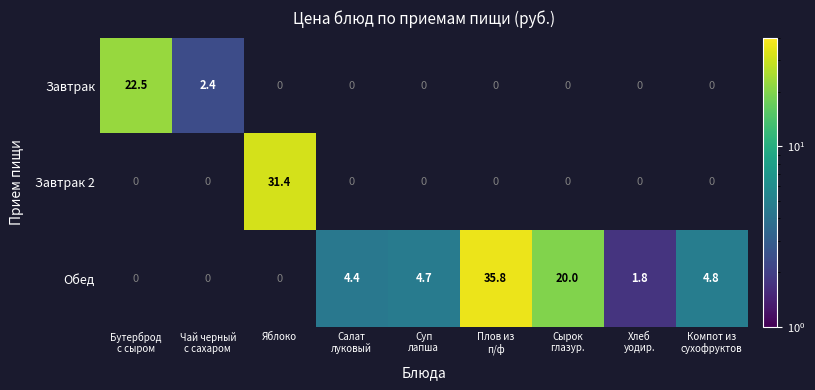

List the series in order of their overall mean, lowest first.

Завтрак, Завтрак 2, Обед